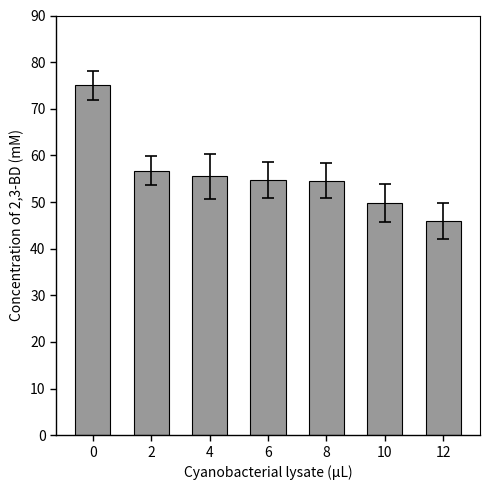

What is the sum of the values at 2 and 8?

111.3